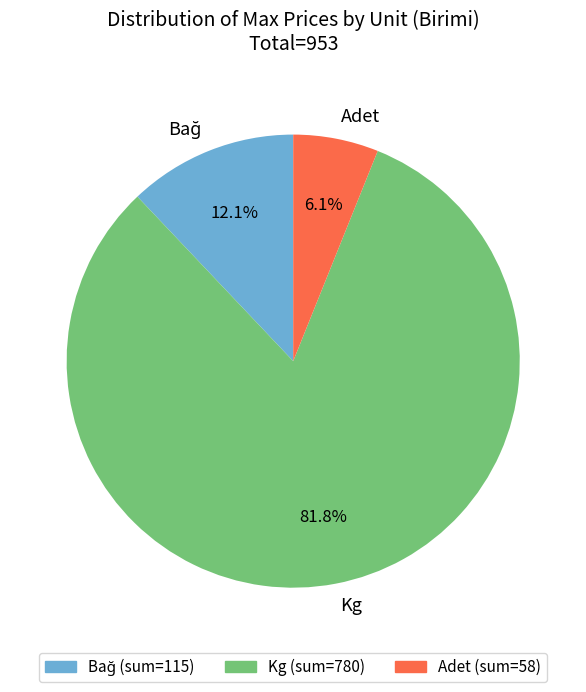

What percentage do Adet and Kg together represent?

87.9%